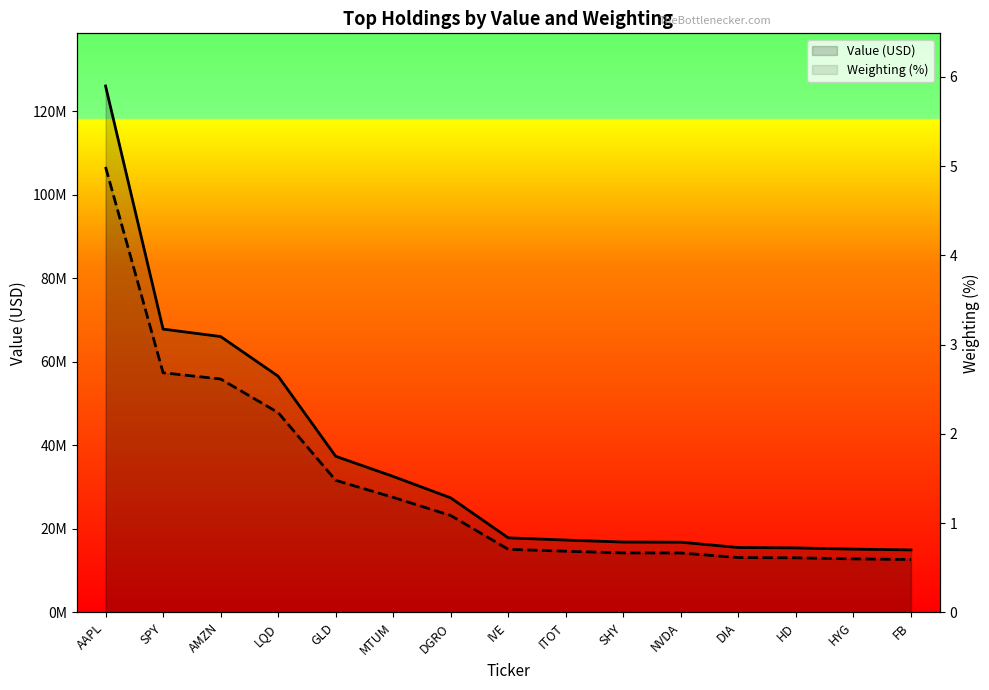

The Weighting (%) series shows 0.7 at SHY. True or false?

True